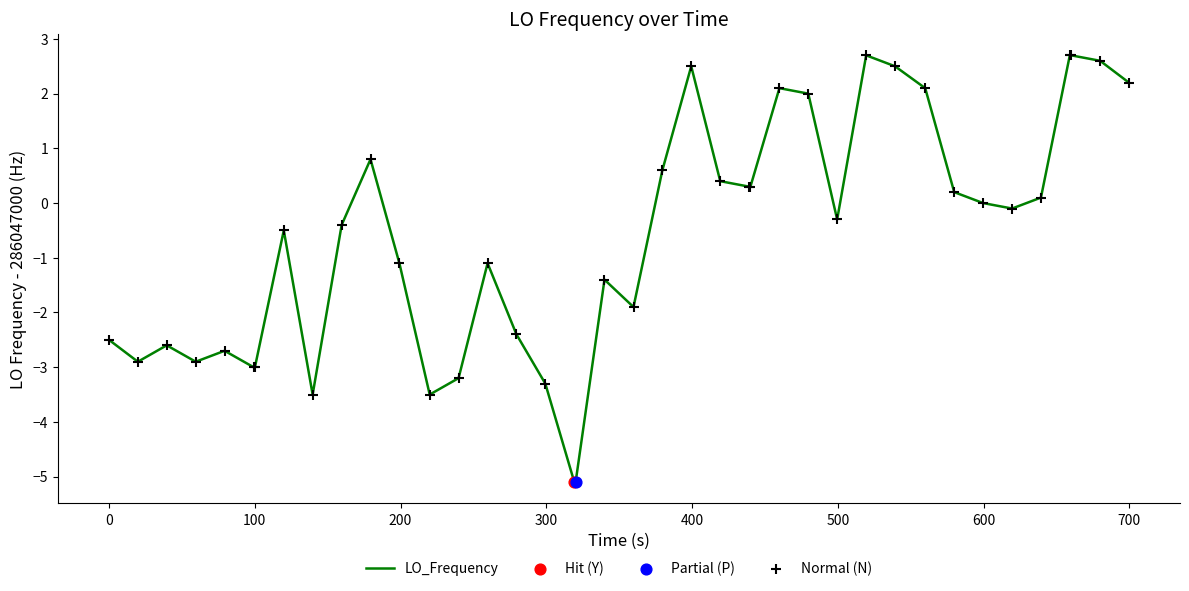

What is the difference between the maximum and minimum values?

7.8